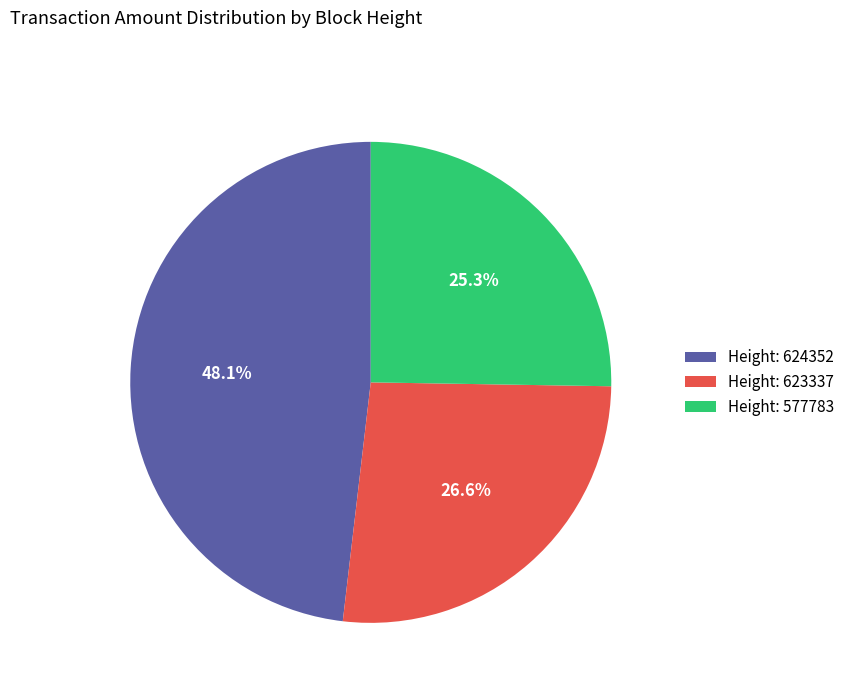

How many segments does this pie chart have?

3